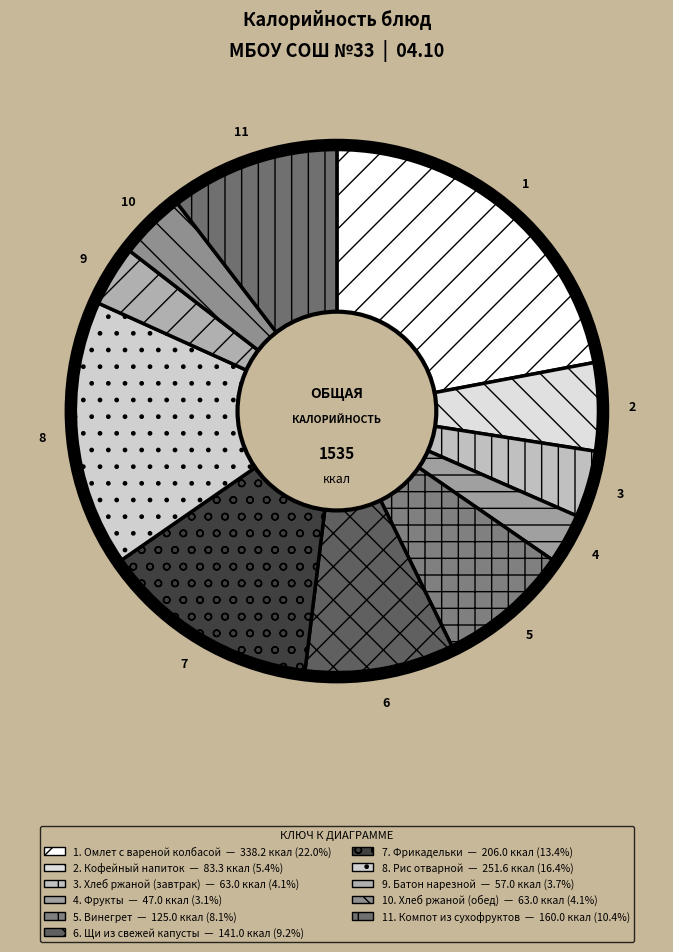

How many segments does this pie chart have?

11